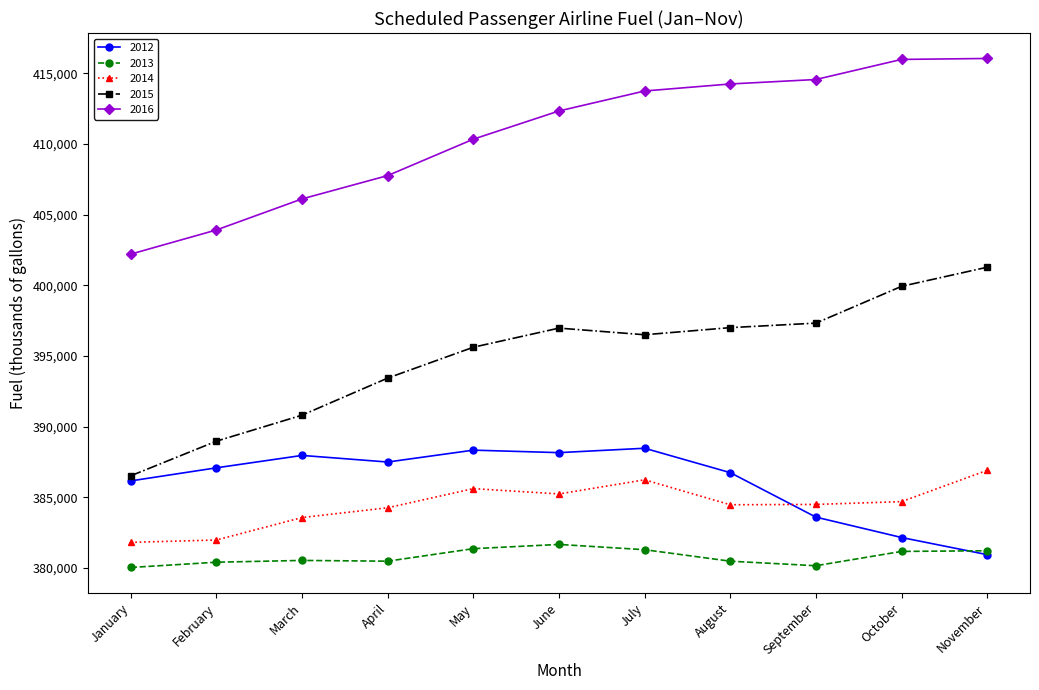

Which series has the largest range (max minus min)?

2015